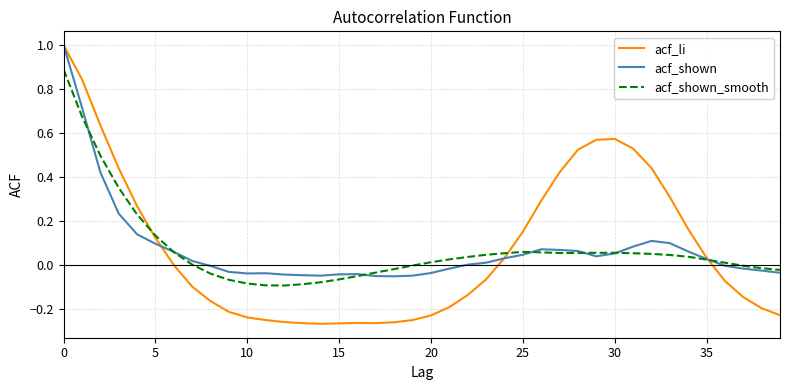

What is the highest value of the acf_shown series?

1.0